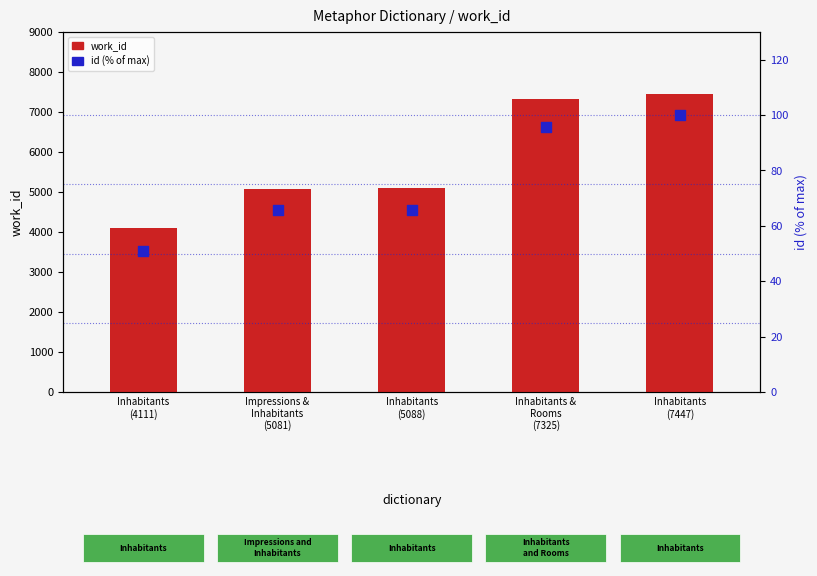

What are all the series names shown in the legend?

work_id, id (% of max)